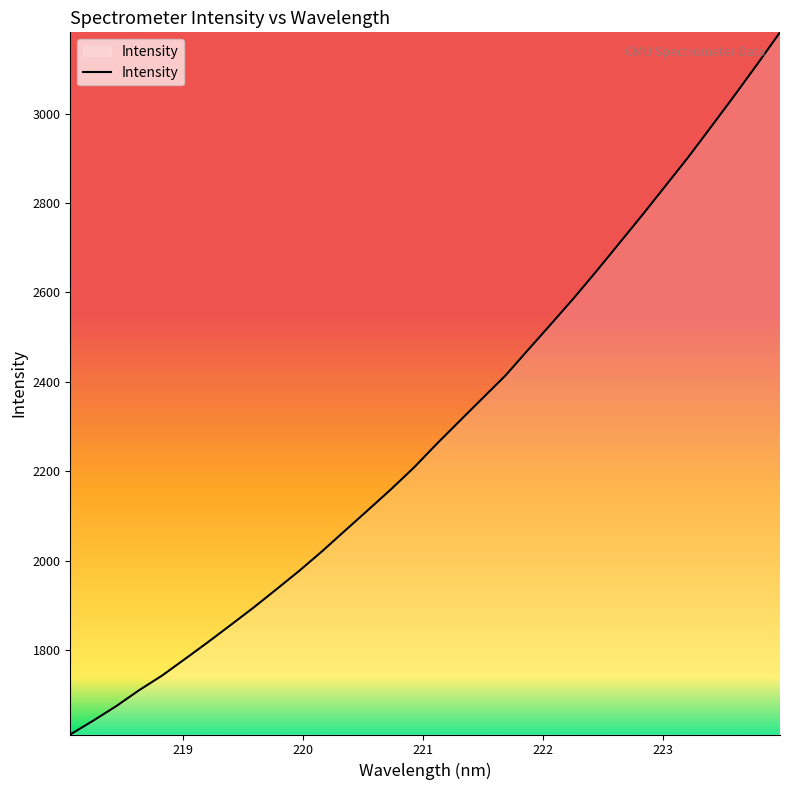

What is the minimum value shown in the chart?

1610.7